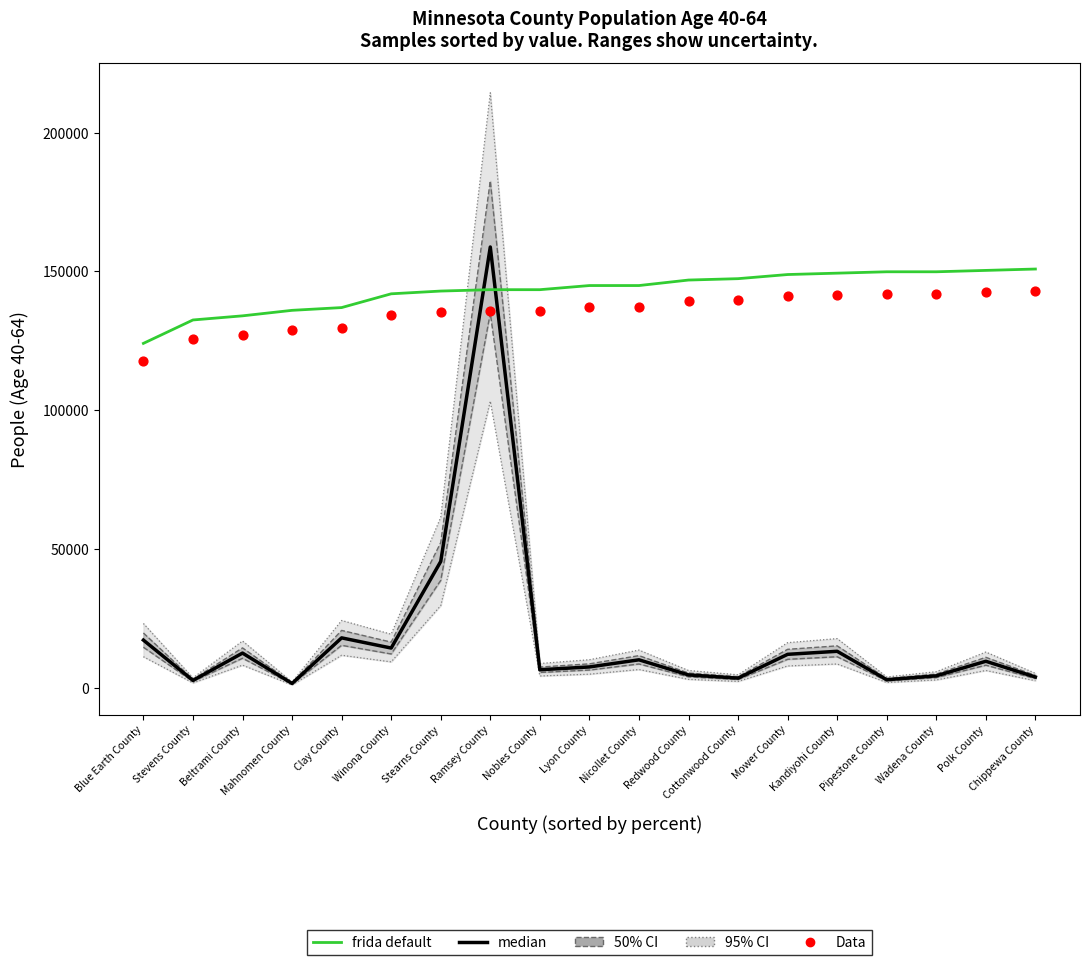

Which series has the widest spread of Y values?

median